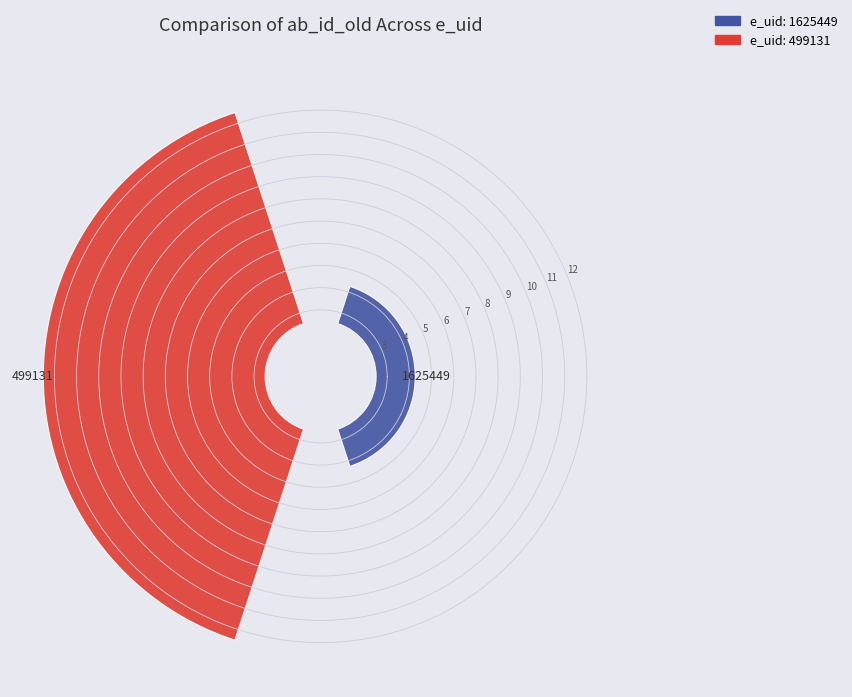

The 499131 slice represents 85% of the pie. True or false?

True